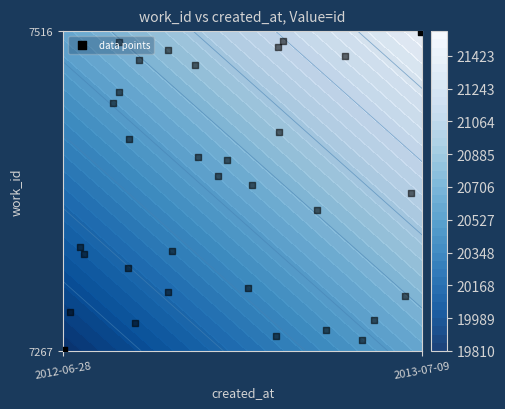

Which category has the highest value across all series?

2013-07-09